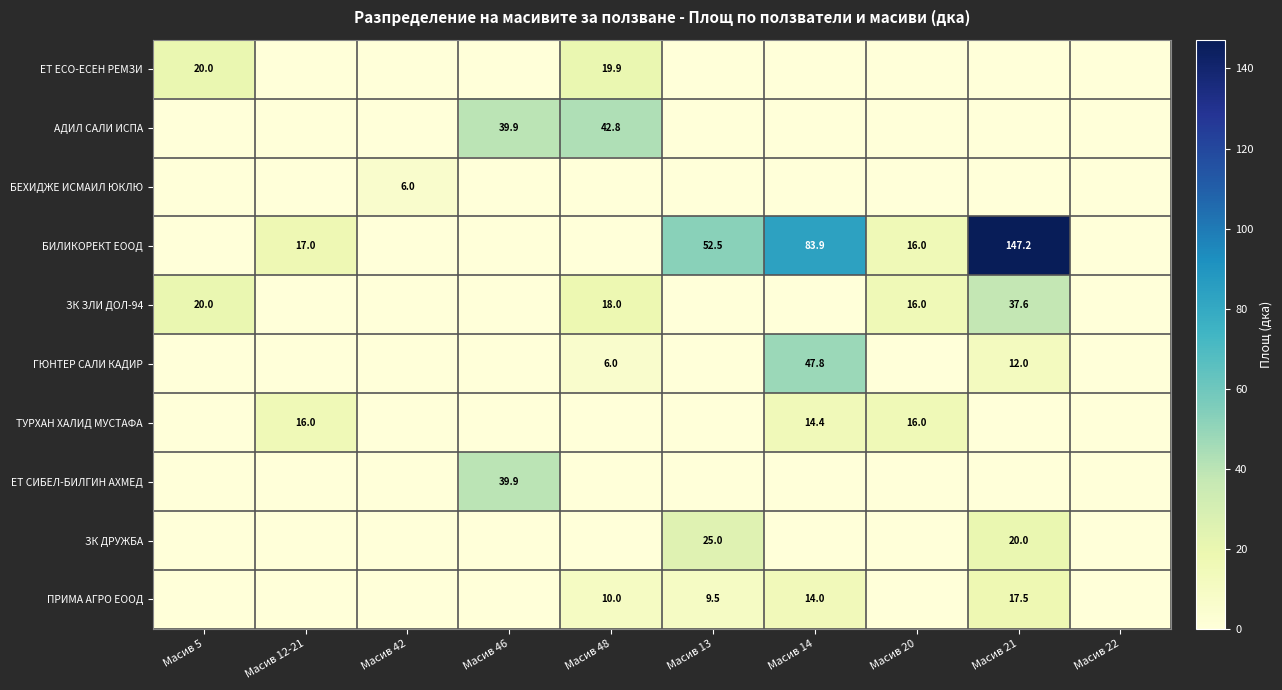

The value of ПРИМА АГРО ЕООД at Масив 21 is 25.6. True or false?

False